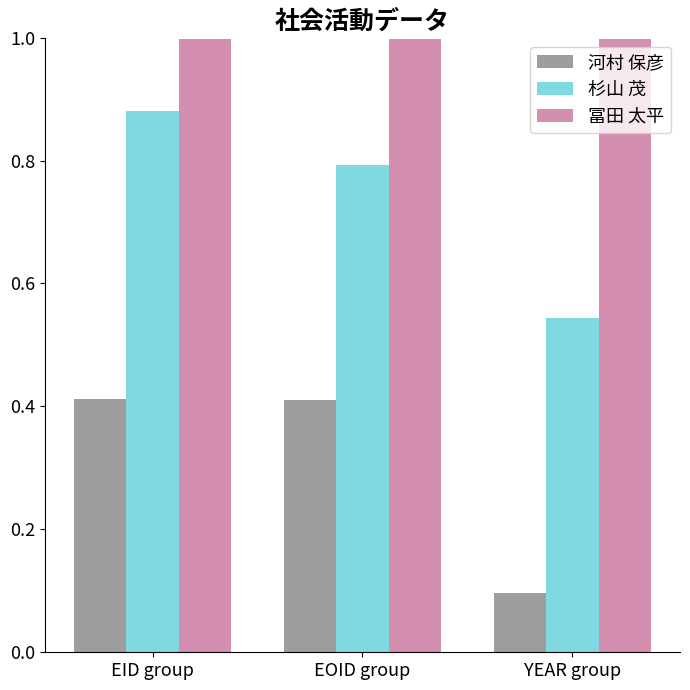

Are the bars horizontal?

No